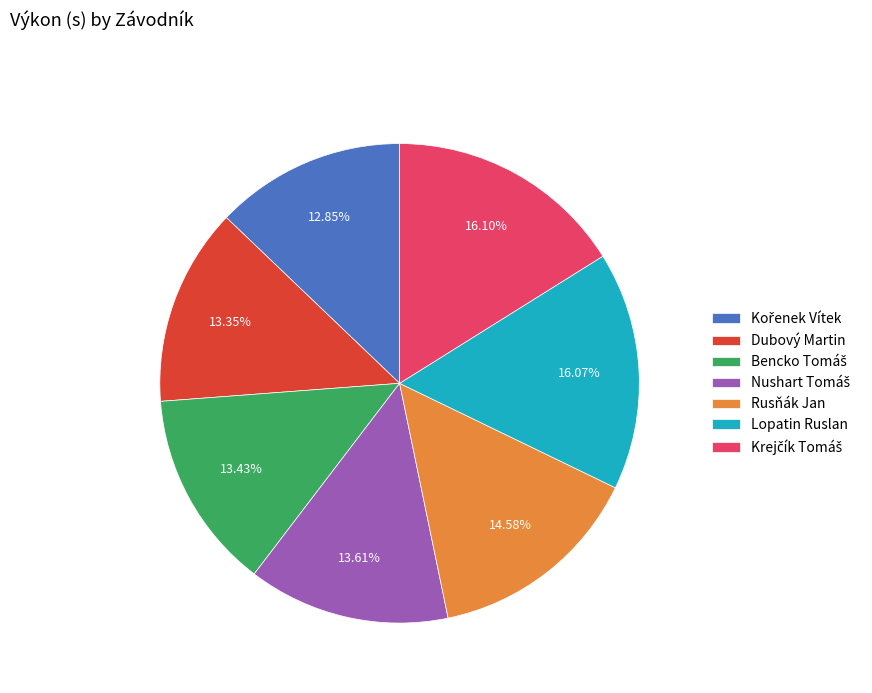

How many slices are in this pie chart?

7